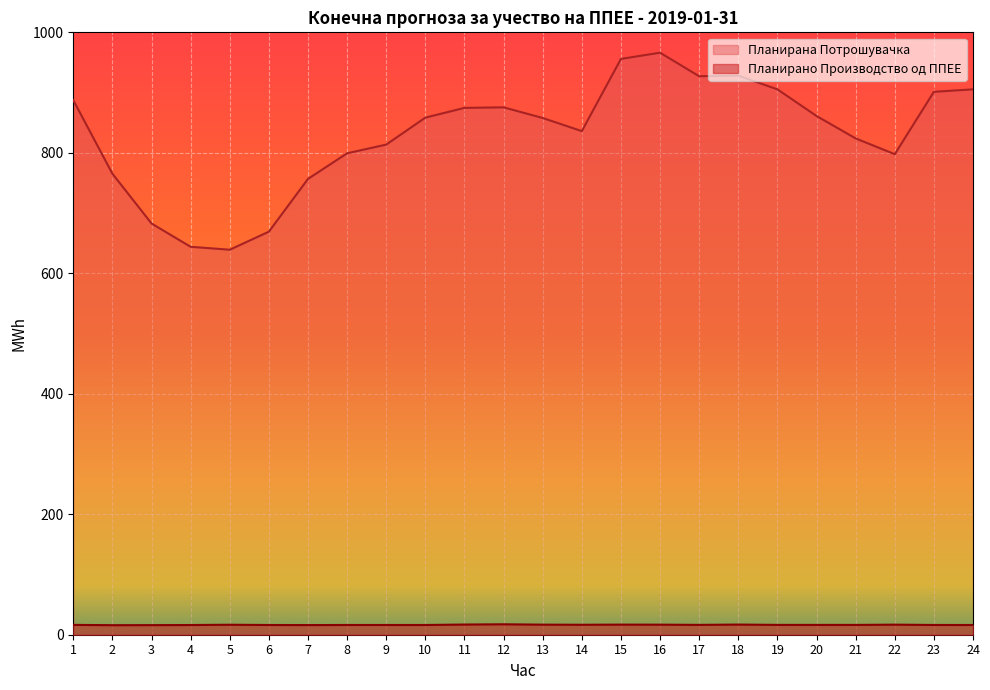

Which series has the largest total across all categories?

Планирана Потрошувачка